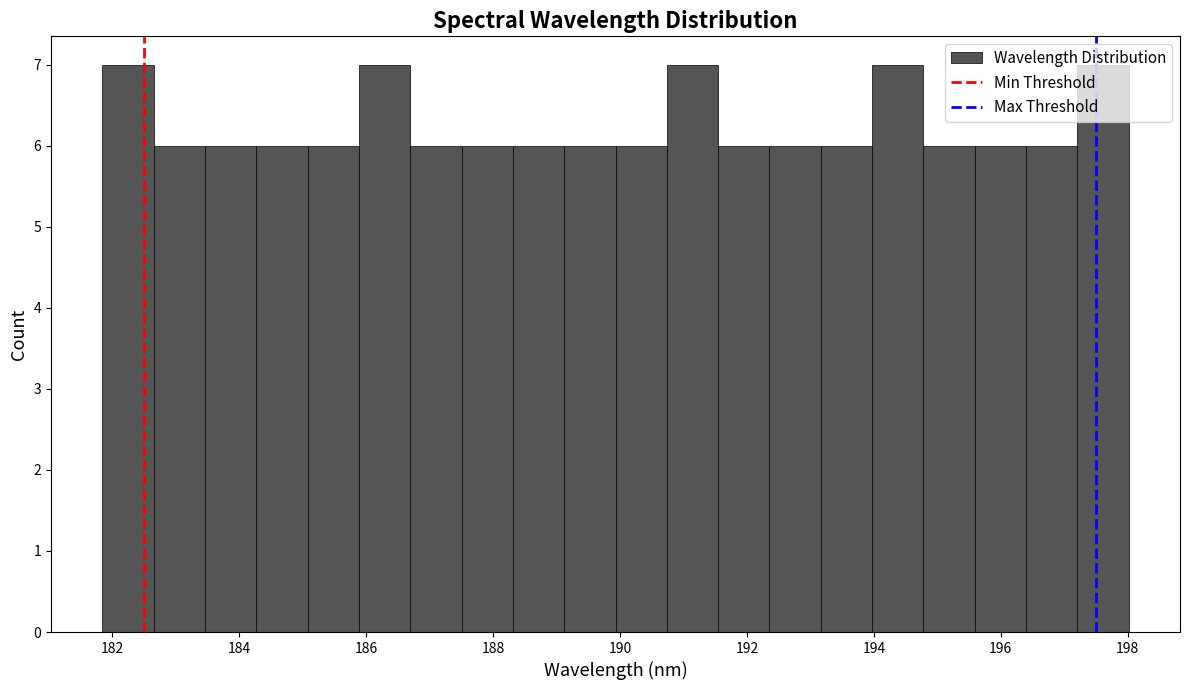

Reading left to right, transcribe this chart: for each bar, give the range it covers on the x-axis and its height. Neither the bar edges nor the heights are printed on the chart, so give them approximately, as read against the axes.

181.8 to 182.6: 7
182.6 to 183.4: 6
183.4 to 184.2: 6
184.2 to 185.0: 6
185.0 to 185.8: 6
185.8 to 186.6: 7
186.6 to 187.6: 6
187.6 to 188.4: 6
188.4 to 189.2: 6
189.2 to 190.0: 6
190.0 to 190.8: 6
190.8 to 191.6: 7
191.6 to 192.4: 6
192.4 to 193.2: 6
193.2 to 194.0: 6
194.0 to 194.8: 7
194.8 to 195.6: 6
195.6 to 196.4: 6
196.4 to 197.2: 6
197.2 to 198.0: 7